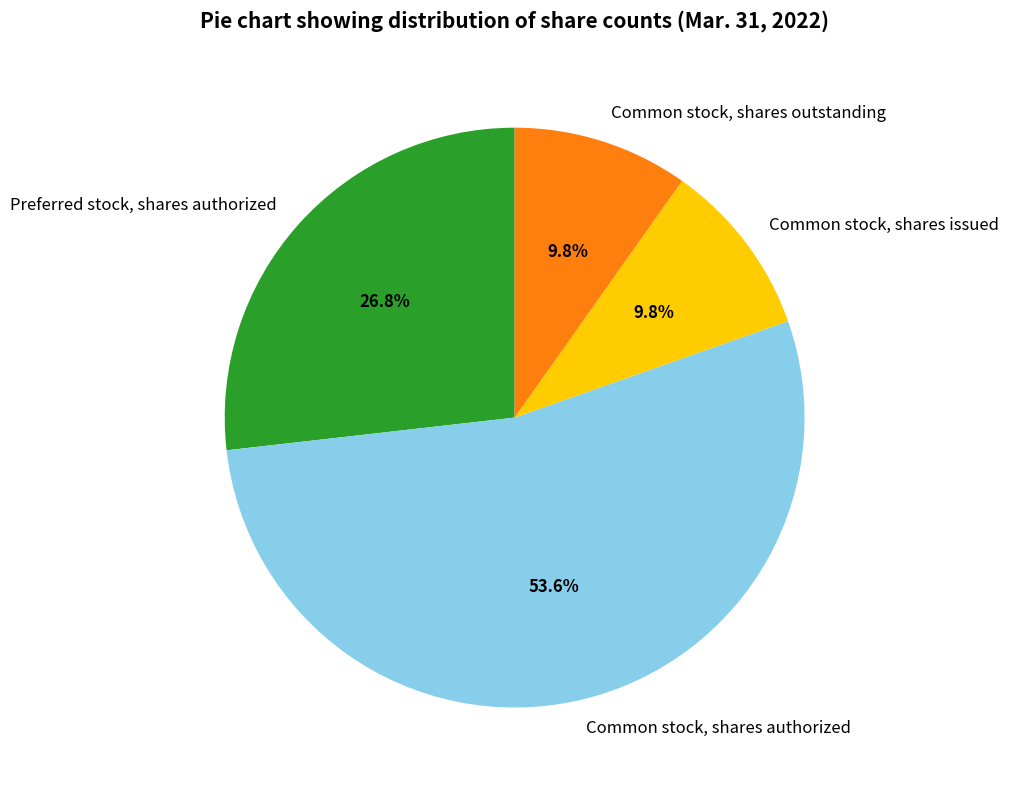

Combined, what portion of the pie is Preferred stock, shares authorized and Common stock, shares outstanding?

36.6%